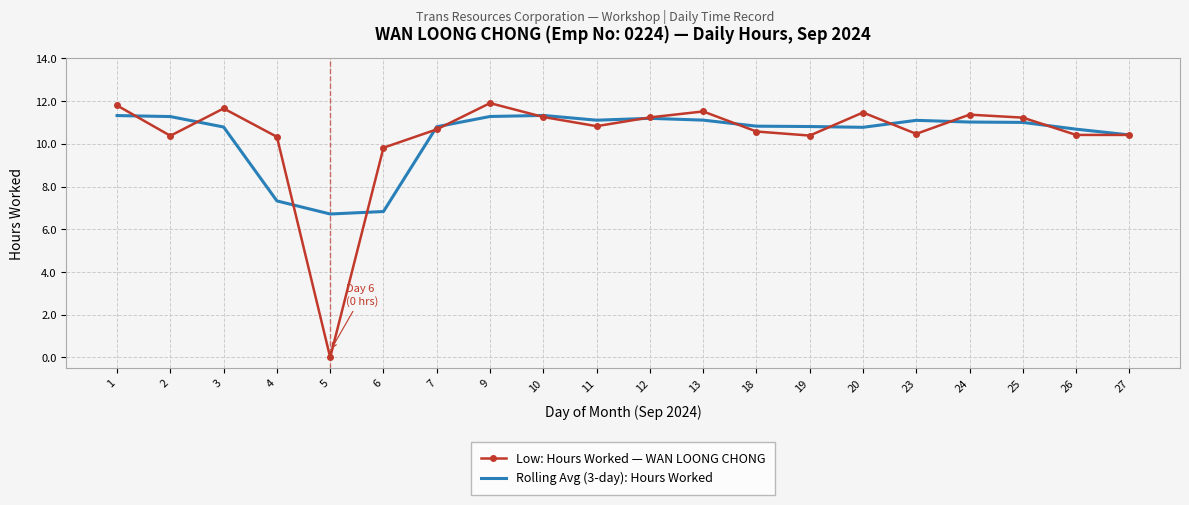

What is the total value across all series at 26?

21.1